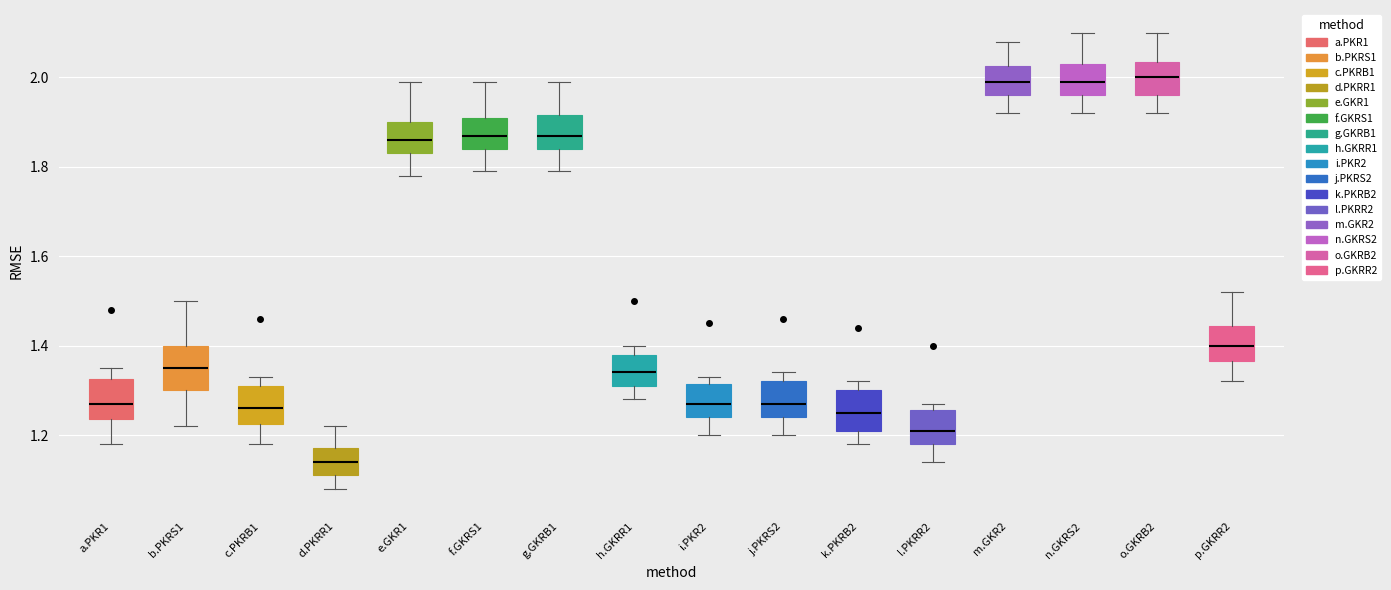

Where does the lower whisker of the box for b.PKRS1 end on the y-axis? The values are not printed on the chart, so give them approximately, as read against the axis.

1.22